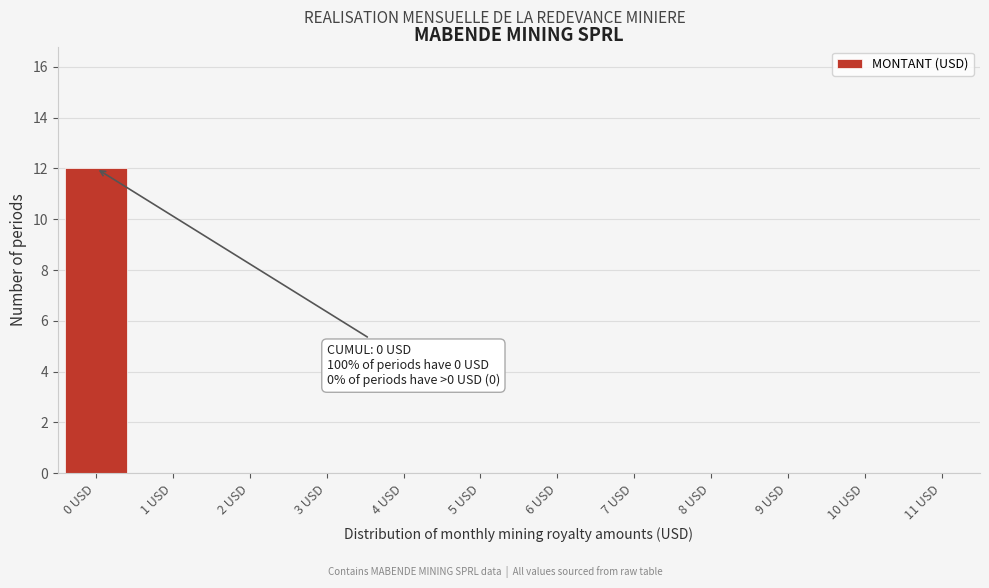

Reading right to left, list all the values displayed in this chart.

11 USD=0	10 USD=0	9 USD=0	8 USD=0	7 USD=0	6 USD=0	5 USD=0	4 USD=0	3 USD=0	2 USD=0	1 USD=0	0 USD=12